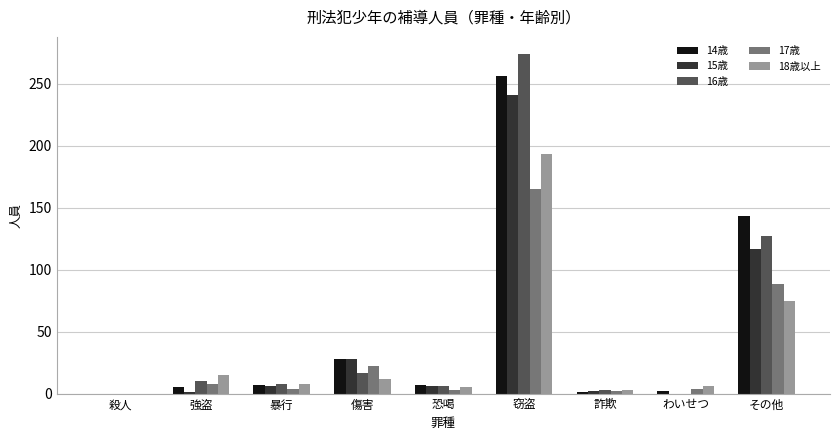

What is the average value of the 15歳 series?

45